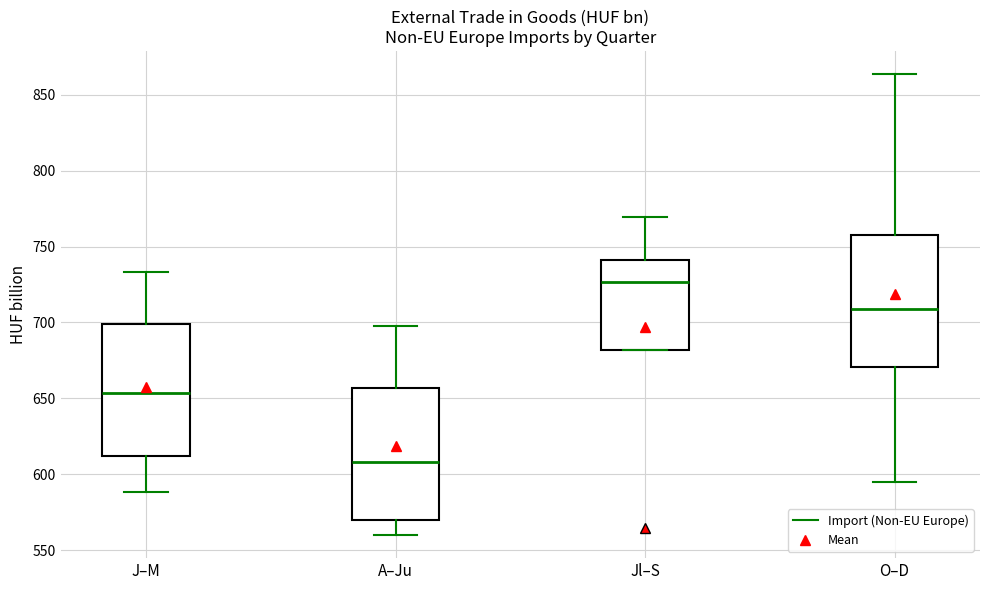

Where does the upper whisker of the box for Jl–S end on the y-axis? The values are not printed on the chart, so give them approximately, as read against the axis.

770